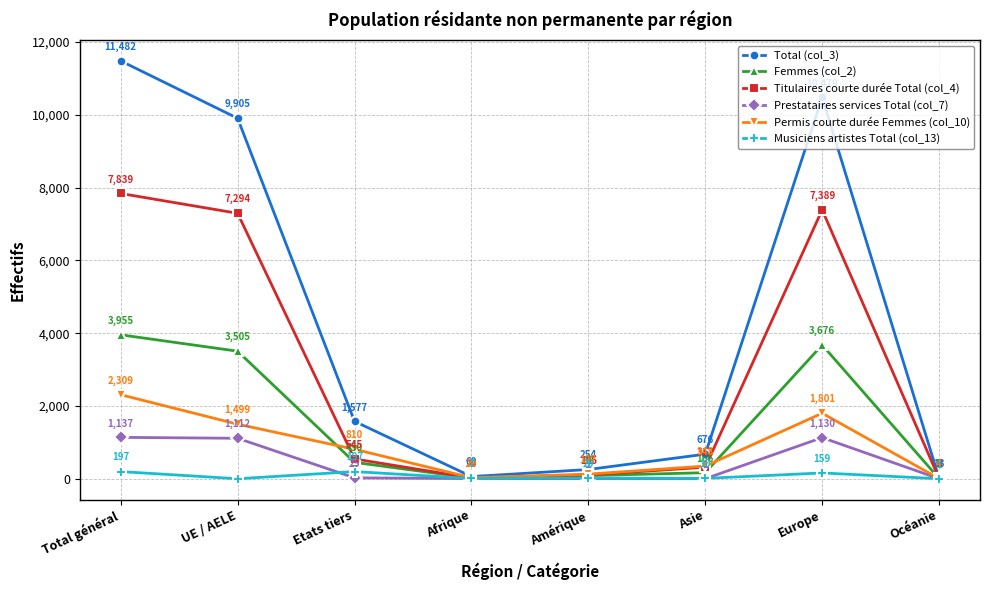

Reading left to right, what are all the values shown in this chart?

Total (col_3): Total général=11482	UE / AELE=9905	Etats tiers=1577	Afrique=60	Amérique=254	Asie=676	Europe=10479	Océanie=13
Femmes (col_2): Total général=3955	UE / AELE=3505	Etats tiers=450	Afrique=20	Amérique=88	Asie=166	Europe=3676	Océanie=5
Titulaires courte durée Total (col_4): Total général=7839	UE / AELE=7294	Etats tiers=545	Afrique=20	Amérique=105	Asie=317	Europe=7389	Océanie=8
Prestataires services Total (col_7): Total général=1137	UE / AELE=1112	Etats tiers=25	Afrique=4	Amérique=2	Asie=1	Europe=1130	Océanie=0
Permis courte durée Femmes (col_10): Total général=2309	UE / AELE=1499	Etats tiers=810	Afrique=29	Amérique=127	Asie=348	Europe=1801	Océanie=4
Musiciens artistes Total (col_13): Total général=197	UE / AELE=0	Etats tiers=197	Afrique=7	Amérique=20	Asie=10	Europe=159	Océanie=1